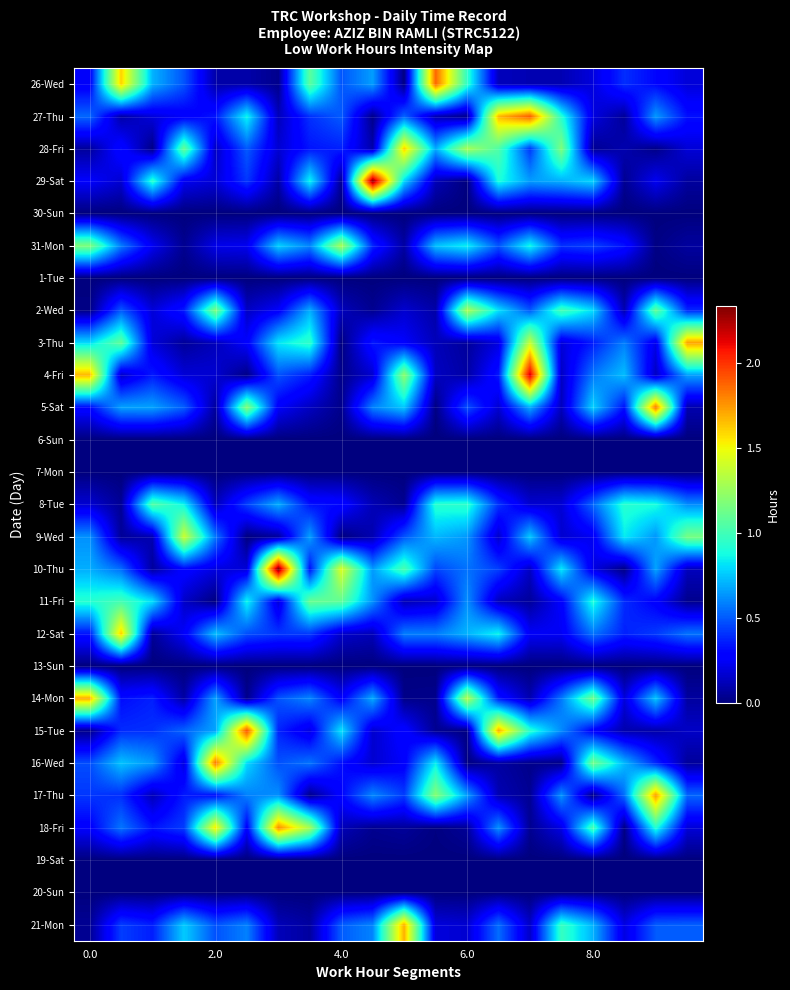

Reading left to right, what are all the values shown in this chart?

26-Wed: 0.3	1.6	0.7	0.5	0.1	0.1	0.0	1.1	0.5	0.7	0.0	1.9	1.0	0.1	0.1	0.1	0.2	0.4	0.3	0.2
27-Thu: 0.5	0.1	0.2	0.3	0.3	0.9	0.1	0.4	0.5	0.0	0.5	0.1	0.0	1.7	1.9	0.9	0.2	0.1	0.6	0.3
28-Fri: 0.1	0.3	0.0	1.1	0.1	0.5	0.2	0.3	0.4	0.1	1.6	0.7	1.3	1.0	0.4	1.2	0.0	0.1	0.0	0.2
29-Sat: 0.3	0.2	0.9	0.2	0.2	0.4	0.1	0.9	0.0	2.3	0.8	0.1	0.0	0.9	0.7	0.7	0.8	0.0	0.2	0.1
30-Sun: 0.0	0.0	0.0	0.0	0.0	0.0	0.0	0.0	0.0	0.0	0.0	0.0	0.0	0.0	0.0	0.0	0.0	0.0	0.0	0.0
31-Mon: 1.2	0.6	0.2	0.0	0.2	0.2	0.8	0.6	1.3	0.4	0.1	0.7	0.8	0.5	0.9	0.4	0.4	0.3	0.0	0.1
1-Tue: 0.0	0.0	0.0	0.0	0.0	0.0	0.0	0.0	0.0	0.0	0.0	0.0	0.0	0.0	0.0	0.0	0.0	0.0	0.0	0.0
2-Wed: 0.0	0.5	0.2	0.3	1.2	0.1	0.3	0.7	0.1	0.0	0.2	0.1	1.3	0.8	0.5	1.0	0.8	0.1	1.1	0.4
3-Thu: 0.8	1.1	0.2	0.1	0.1	0.3	0.8	1.0	0.0	0.3	0.3	0.1	0.1	0.2	1.4	0.2	0.4	0.6	0.2	1.7
4-Fri: 1.7	0.1	0.4	0.2	0.2	0.0	0.5	0.4	0.0	0.2	1.2	0.1	0.1	0.3	2.2	0.1	0.6	0.7	0.1	0.7
5-Sat: 0.3	0.7	0.7	0.5	0.1	1.2	0.3	0.1	0.0	0.6	0.8	0.0	0.5	0.2	0.7	0.1	0.8	0.3	1.8	0.1
6-Sun: 0.0	0.0	0.0	0.0	0.0	0.0	0.0	0.0	0.0	0.0	0.0	0.0	0.0	0.0	0.0	0.0	0.0	0.0	0.0	0.0
7-Mon: 0.0	0.0	0.0	0.0	0.0	0.0	0.0	0.0	0.0	0.0	0.0	0.0	0.0	0.0	0.0	0.0	0.0	0.0	0.0	0.0
8-Tue: 0.2	0.0	1.1	0.9	0.1	0.4	0.7	0.3	0.3	0.1	0.0	0.9	0.9	0.4	0.2	0.2	0.5	0.9	0.9	0.6
9-Wed: 0.6	0.1	0.1	1.4	0.6	0.0	0.1	0.7	0.0	0.1	0.5	0.7	0.6	0.2	0.8	0.2	0.2	0.8	0.6	1.2
10-Thu: 0.7	0.5	0.1	0.3	0.2	0.2	2.3	0.3	1.4	0.6	1.0	0.5	0.6	0.4	0.1	0.8	0.2	0.0	0.7	0.1
11-Fri: 0.9	1.0	0.8	0.2	0.0	0.9	0.2	1.1	1.1	0.6	0.1	0.2	0.6	0.1	0.1	0.3	0.9	0.4	0.3	0.0
12-Sat: 0.3	1.6	0.1	0.3	0.7	0.5	0.4	0.4	0.2	0.1	0.6	0.6	0.7	0.9	0.3	0.2	0.6	0.4	0.4	0.6
13-Sun: 0.0	0.0	0.0	0.0	0.0	0.0	0.0	0.0	0.0	0.0	0.0	0.0	0.0	0.0	0.0	0.0	0.0	0.0	0.0	0.0
14-Mon: 1.7	0.3	0.4	0.1	0.7	0.0	0.5	0.6	0.3	0.7	0.0	0.0	1.3	0.3	0.1	0.6	1.1	0.2	0.8	0.1
15-Tue: 0.0	0.4	0.4	0.5	0.7	1.9	0.4	0.2	0.8	0.2	0.3	0.0	0.0	1.7	0.9	0.6	0.3	0.1	0.1	0.1
16-Wed: 0.5	0.7	0.6	0.2	1.8	0.8	0.5	0.6	0.3	0.2	0.3	0.8	0.0	0.1	0.0	0.0	1.1	0.7	0.4	0.1
17-Thu: 0.4	0.4	0.1	0.4	0.3	0.6	0.6	0.0	0.3	0.6	0.4	1.2	0.7	0.1	0.0	0.6	0.0	0.5	1.7	0.5
18-Fri: 0.3	0.6	0.3	0.4	1.6	0.3	1.8	1.3	0.1	0.0	0.1	0.0	0.1	0.6	0.0	0.2	1.0	0.0	0.9	0.2
19-Sat: 0.0	0.0	0.0	0.0	0.0	0.0	0.0	0.0	0.0	0.0	0.0	0.0	0.0	0.0	0.0	0.0	0.0	0.0	0.0	0.0
20-Sun: 0.0	0.0	0.0	0.0	0.0	0.0	0.0	0.0	0.0	0.0	0.0	0.0	0.0	0.0	0.0	0.0	0.0	0.0	0.0	0.0
21-Mon: 0.0	0.4	0.4	0.8	0.5	0.6	0.1	0.1	0.5	0.6	1.7	0.2	0.2	0.5	0.2	1.0	0.7	0.2	0.5	0.5